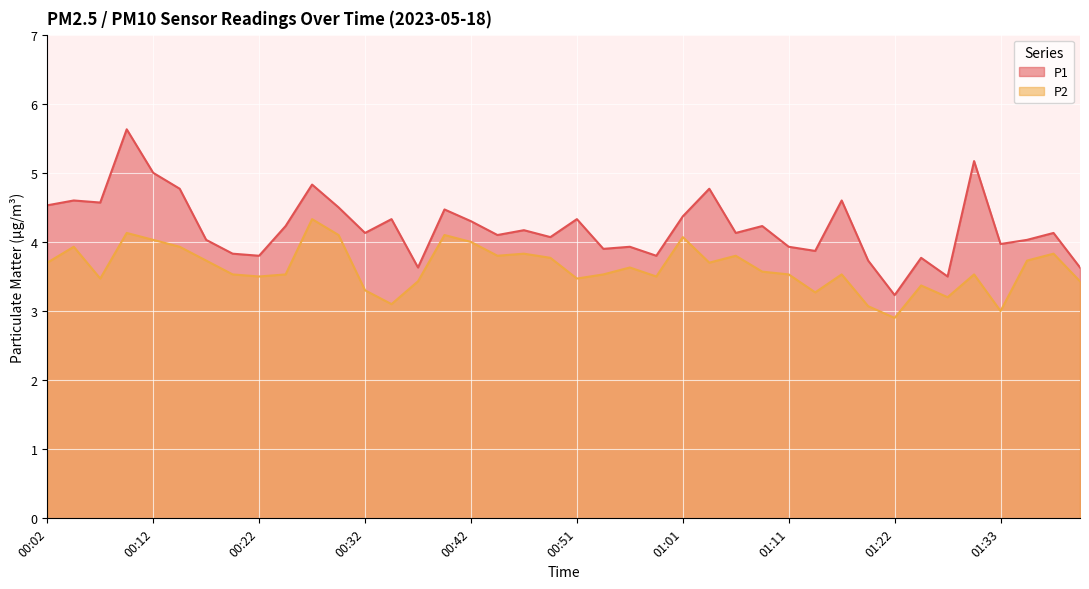

Is the value of P1 at 00:14 greater than the value of P2 at 01:28?

Yes